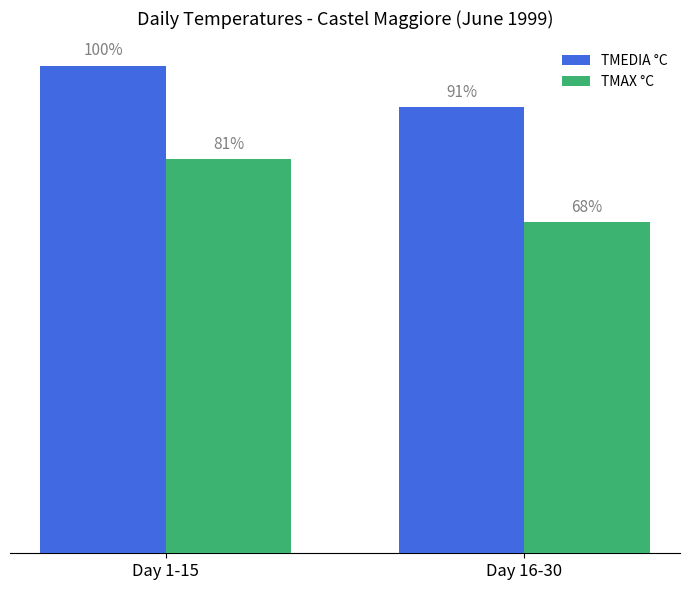

The value of TMAX °C at Day 16-30 is 15.9. True or false?

True